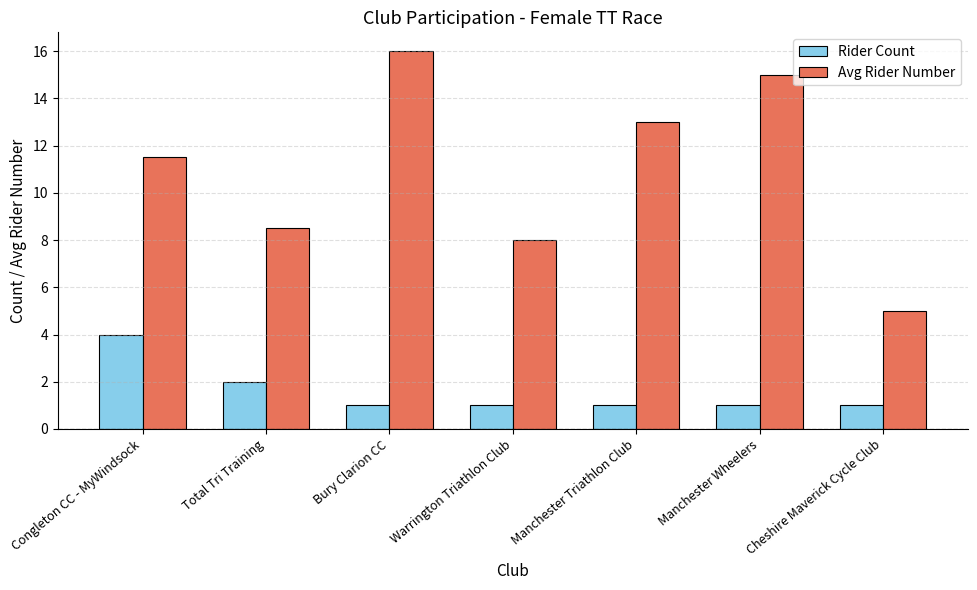

How many bars are there in each group?

2